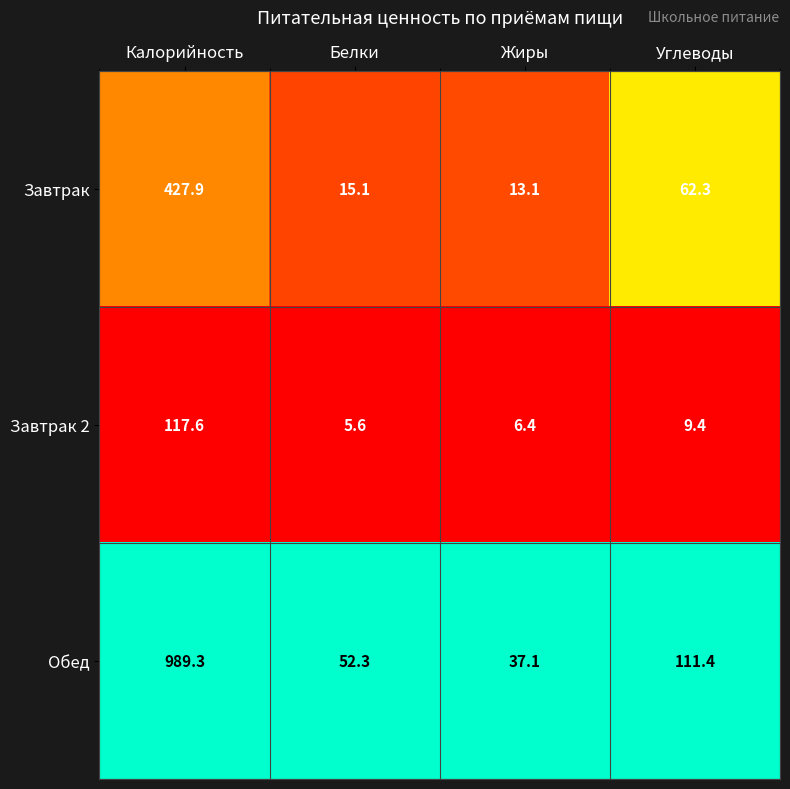

At which label is Обед closest to 513?

Углеводы